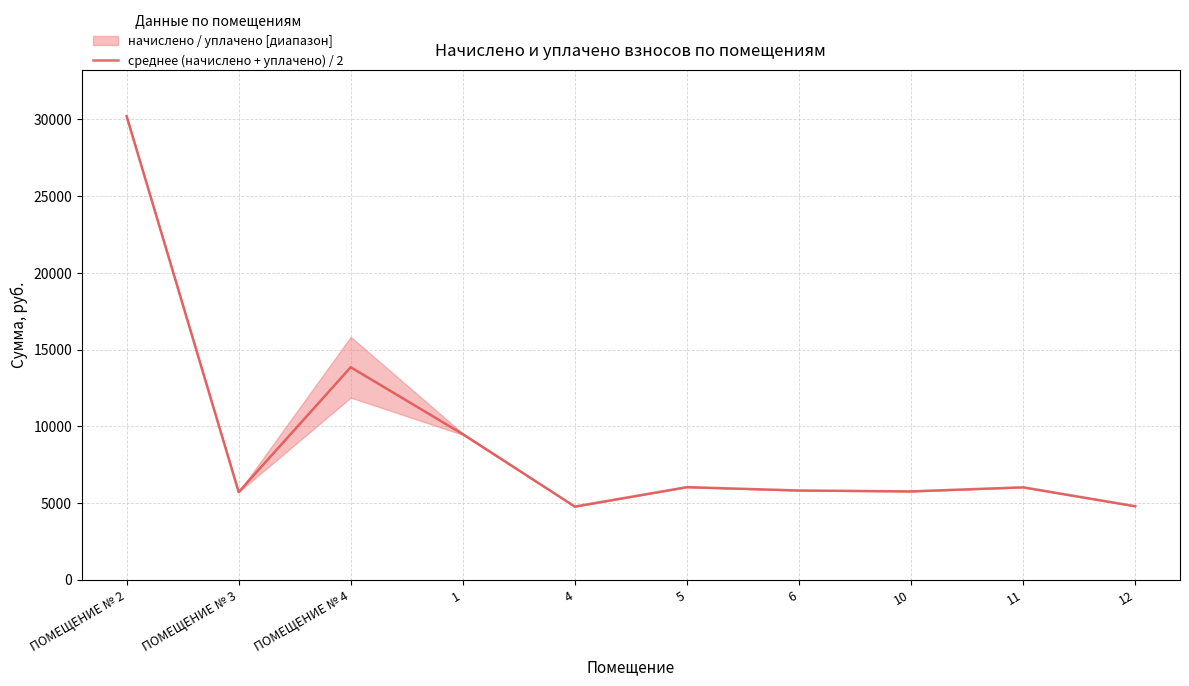

The value at ПОМЕЩЕНИЕ № 2 is 30217.0. True or false?

True